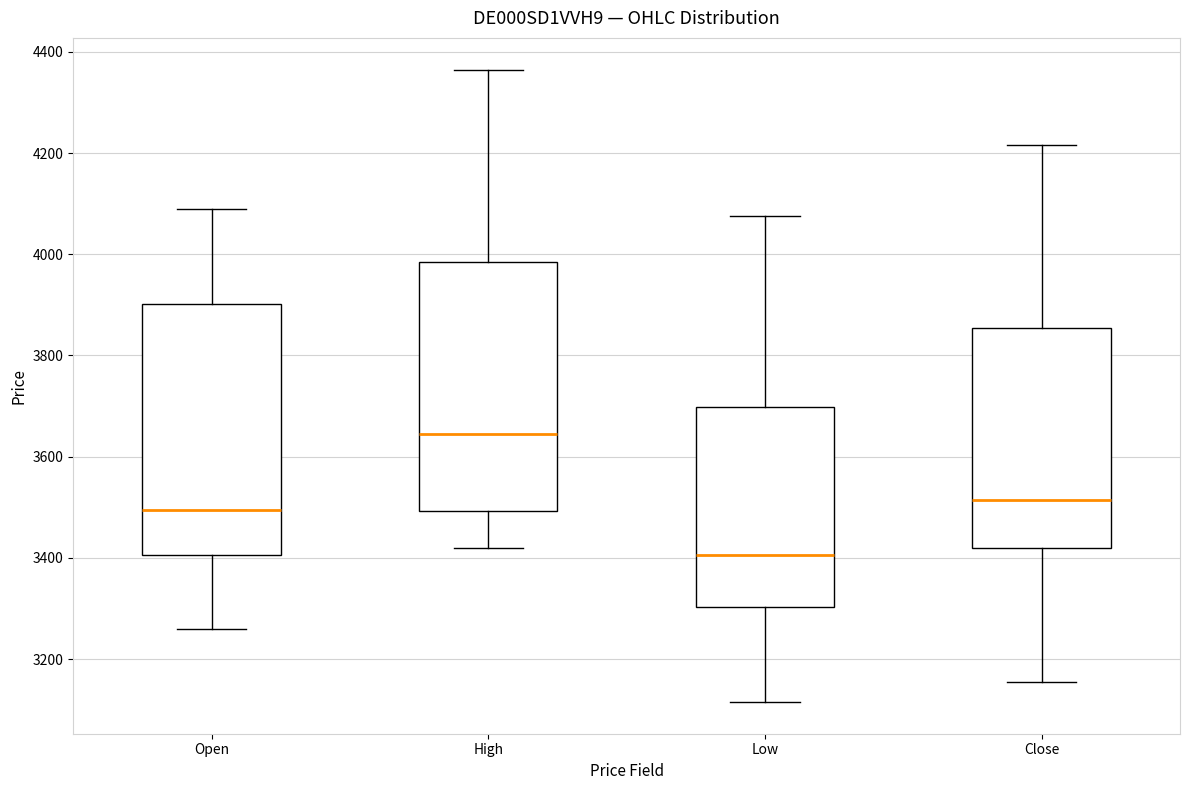

Which box has the lowest median line?

Low